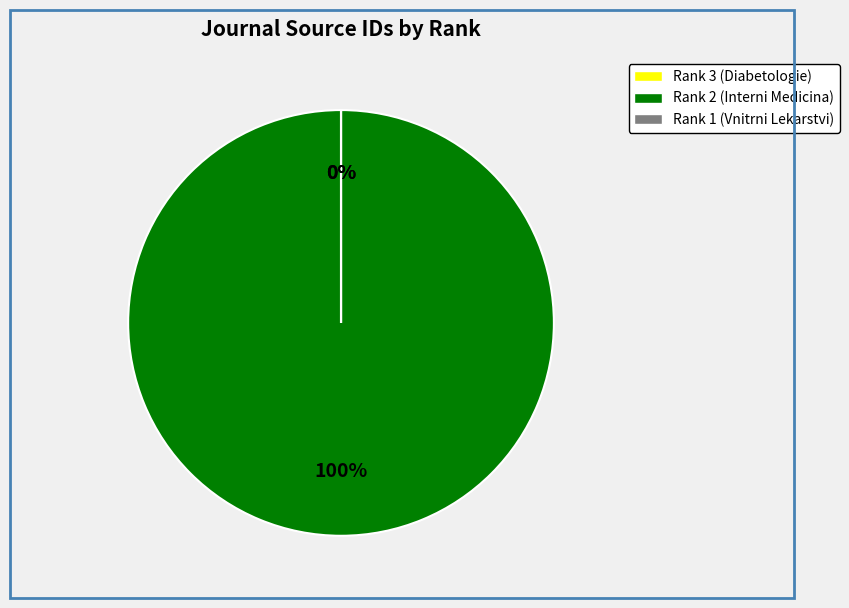

Count the number of slices in the pie.

3